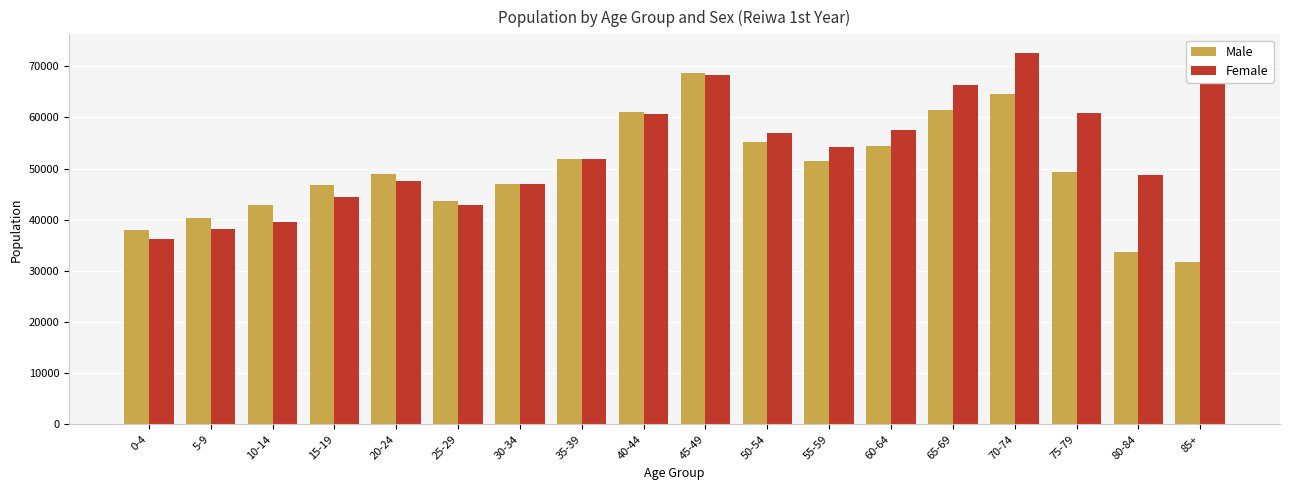

How many bars are there in each group?

2